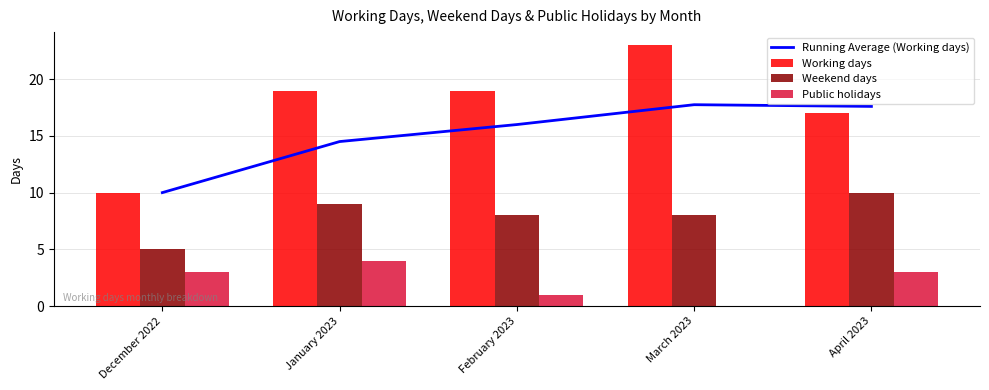

At December 2022, list the series in order from largest to smallest.

Running Average (Working days), Working days, Weekend days, Public holidays